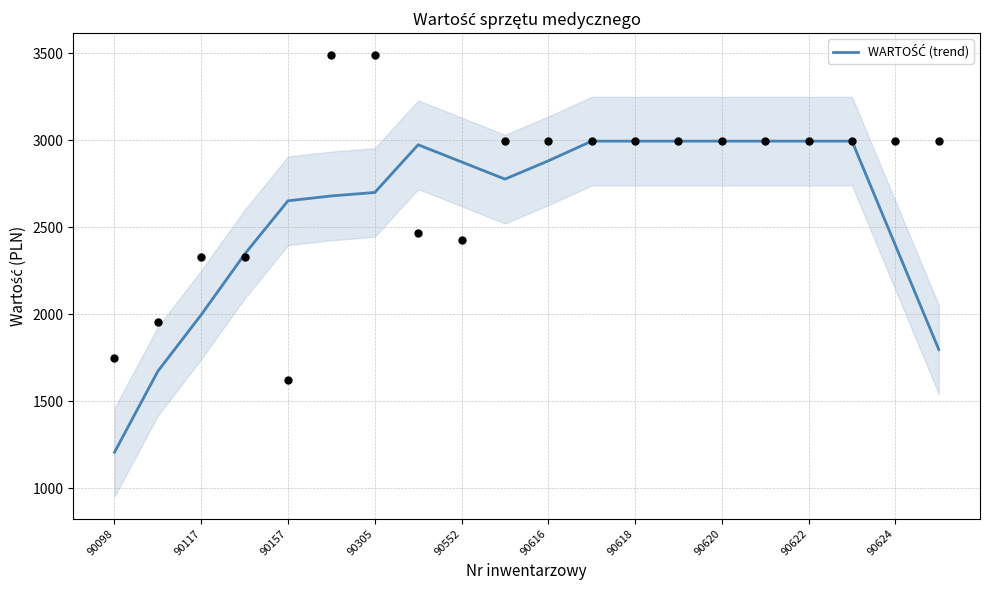

Approximately how many times larger is the value at 19 compared to 90620?

0.6